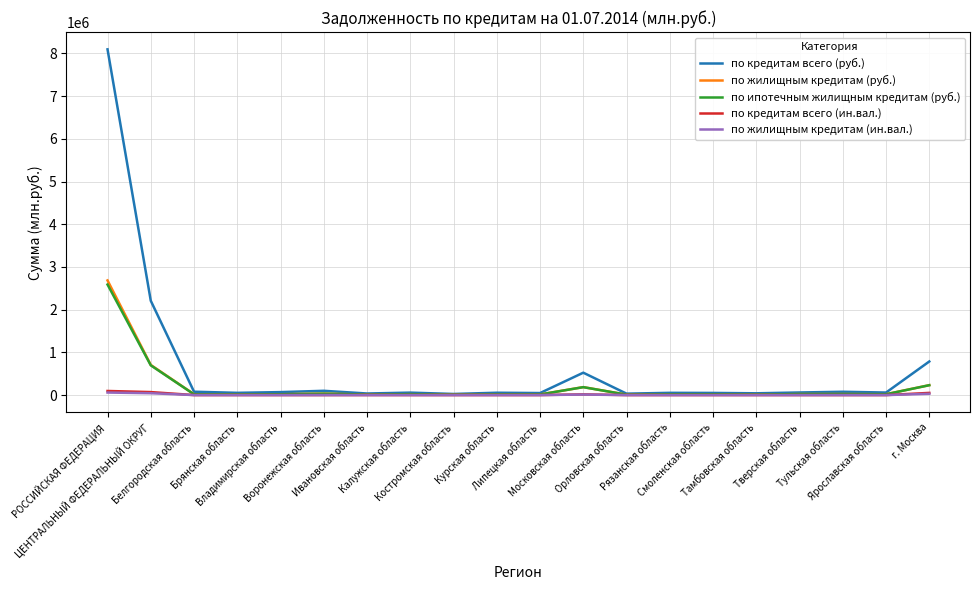

What are all the series names shown in the legend?

по кредитам всего (руб.), по жилищным кредитам (руб.), по ипотечным жилищным кредитам (руб.), по кредитам всего (ин.вал.), по жилищным кредитам (ин.вал.)